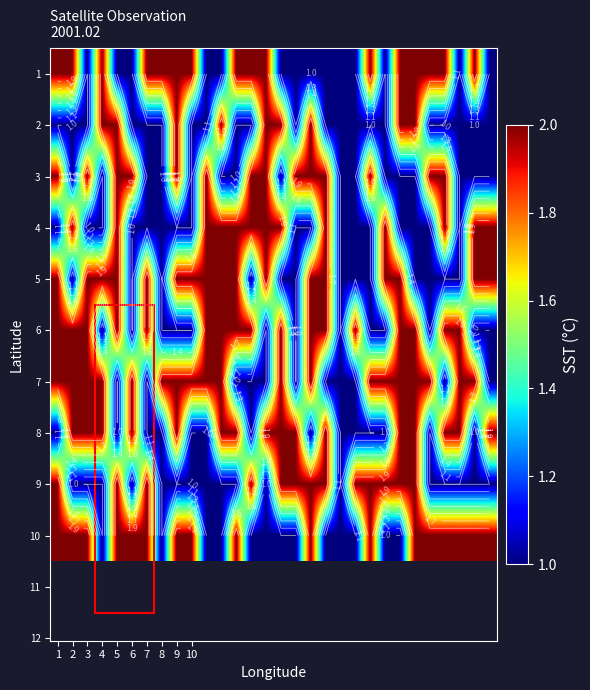

At how many categories does at least one series exceed 1?

29